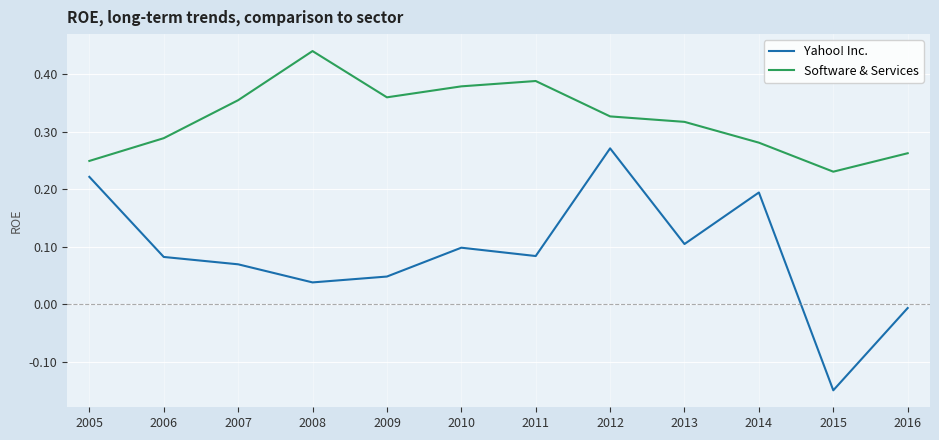

Which series has the widest spread of values?

Yahoo! Inc.